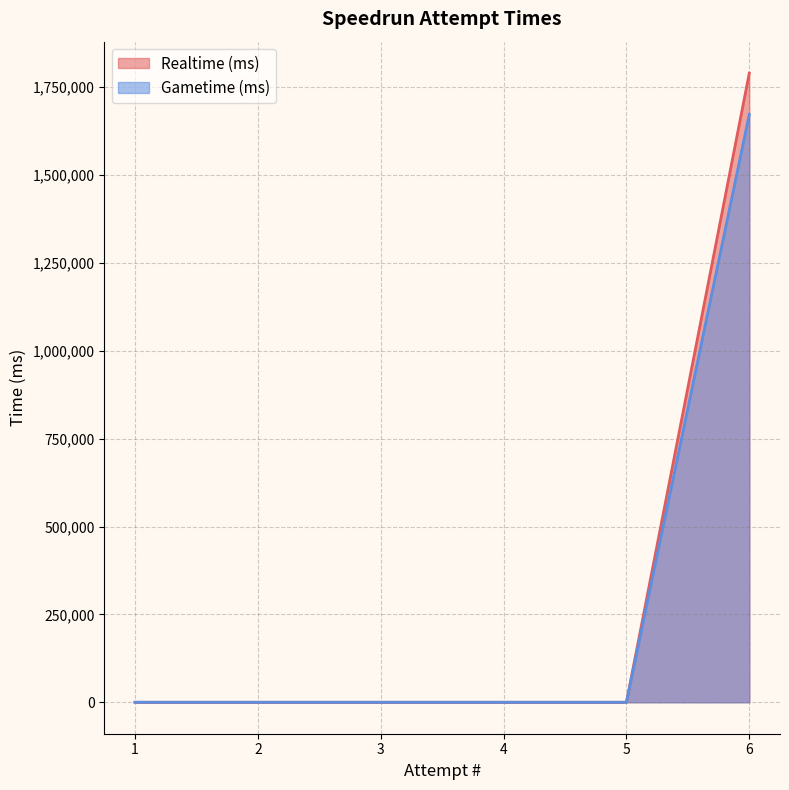

What are all the series names shown in the legend?

Realtime (ms), Gametime (ms)